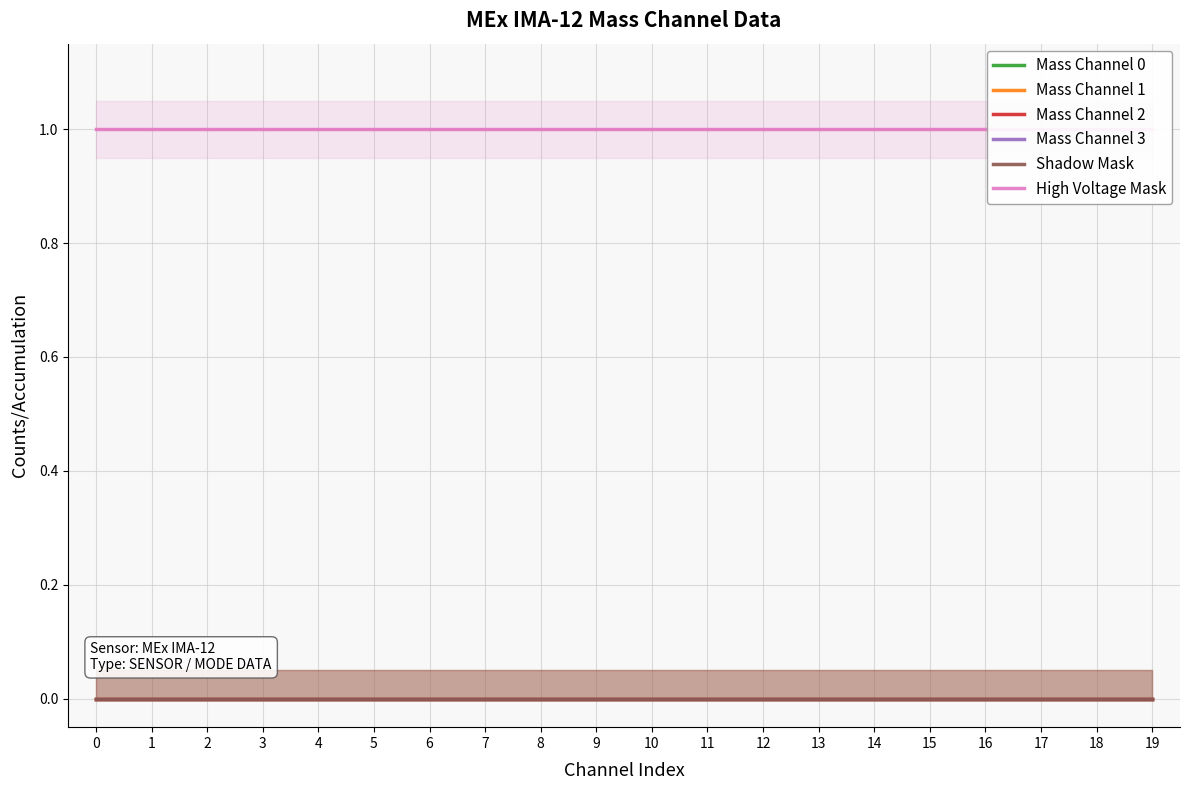

Reading right to left, transcribe all the data shown in this chart.

Mass Channel 0: 0	0	0	0	0	0	0	0	0	0	0	0	0	0	0	0	0	0	0	0
Mass Channel 1: 0	0	0	0	0	0	0	0	0	0	0	0	0	0	0	0	0	0	0	0
Mass Channel 2: 0	0	0	0	0	0	0	0	0	0	0	0	0	0	0	0	0	0	0	0
Mass Channel 3: 0	0	0	0	0	0	0	0	0	0	0	0	0	0	0	0	0	0	0	0
Shadow Mask: 0	0	0	0	0	0	0	0	0	0	0	0	0	0	0	0	0	0	0	0
High Voltage Mask: 1	1	1	1	1	1	1	1	1	1	1	1	1	1	1	1	1	1	1	1